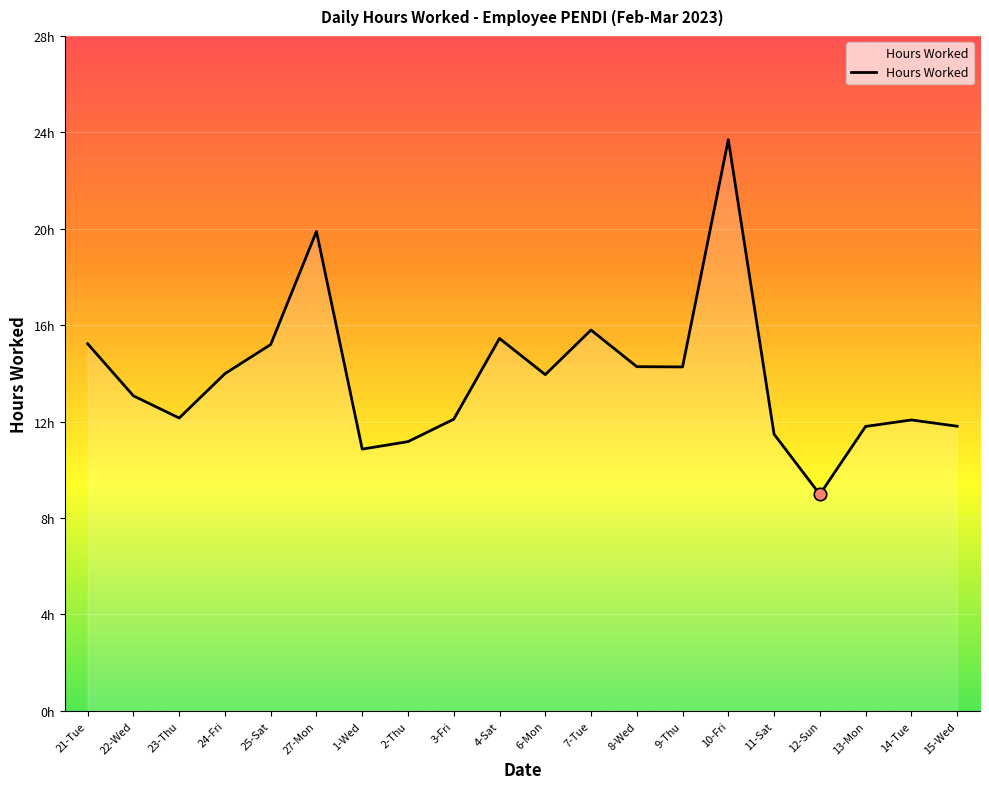

Between 12-Sun and 23-Thu, which is larger?

23-Thu